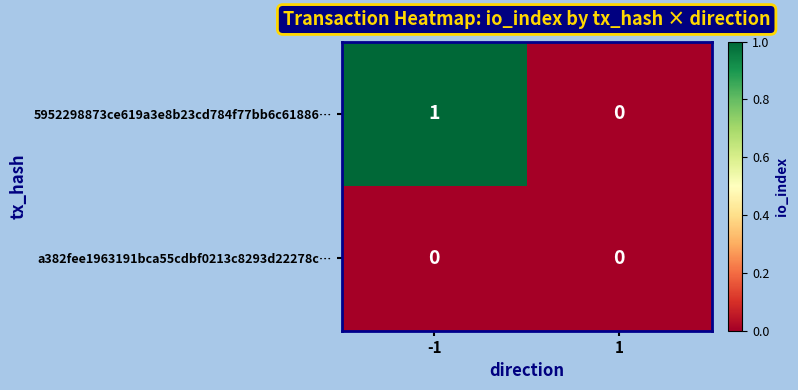

Which series has the largest total across all categories?

5952298873ce619a3e8b23cd784f77bb6c61886…